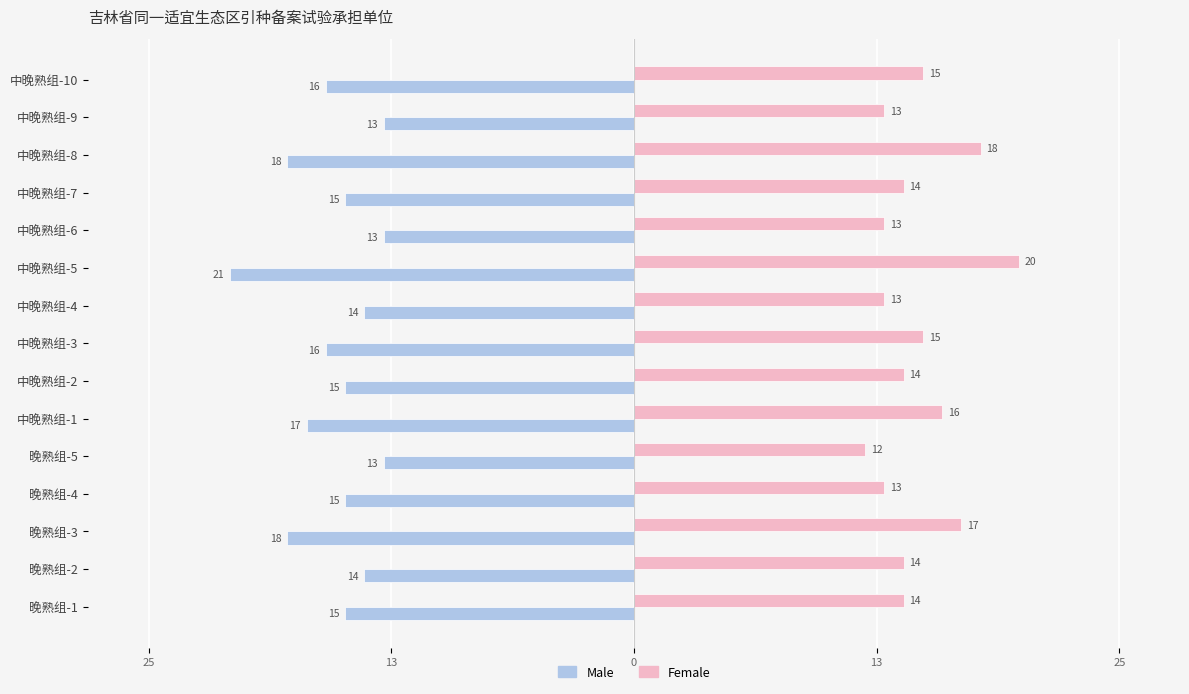

What are all the series names shown in the legend?

Male, Female